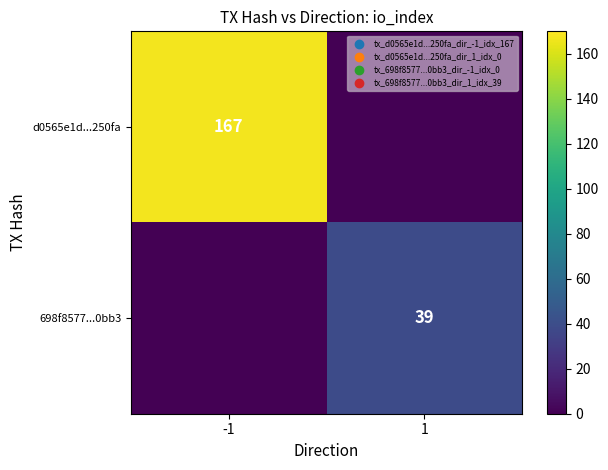

What is the spread (max minus min) of values at 1?

39